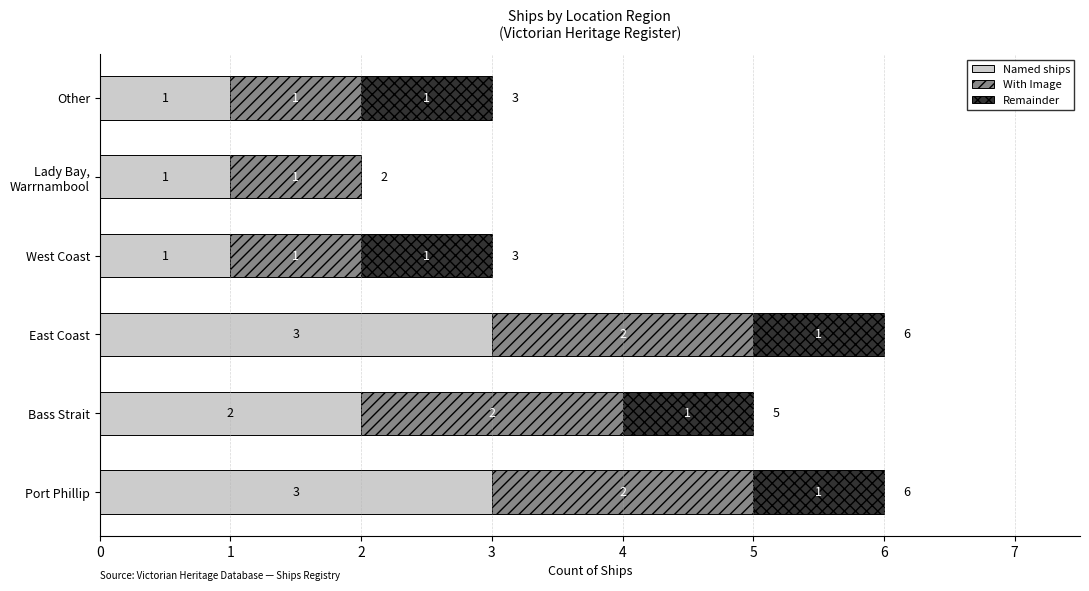

What is the maximum value for Named ships?

3